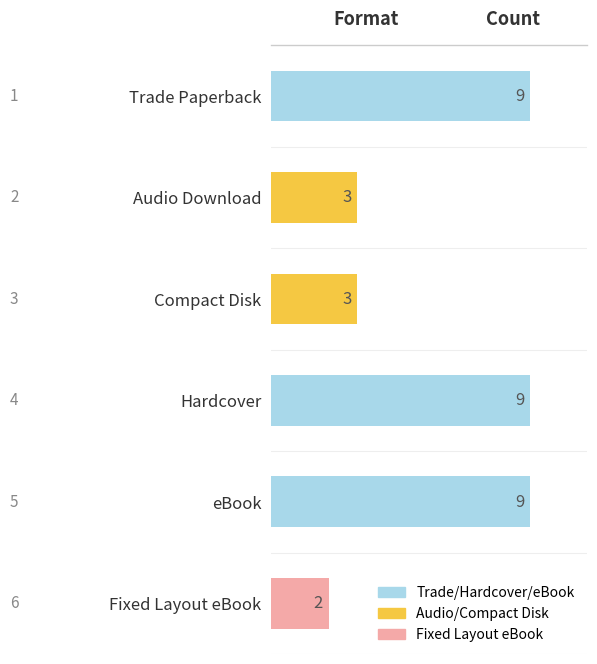

What position from the top is Trade Paperback?

1